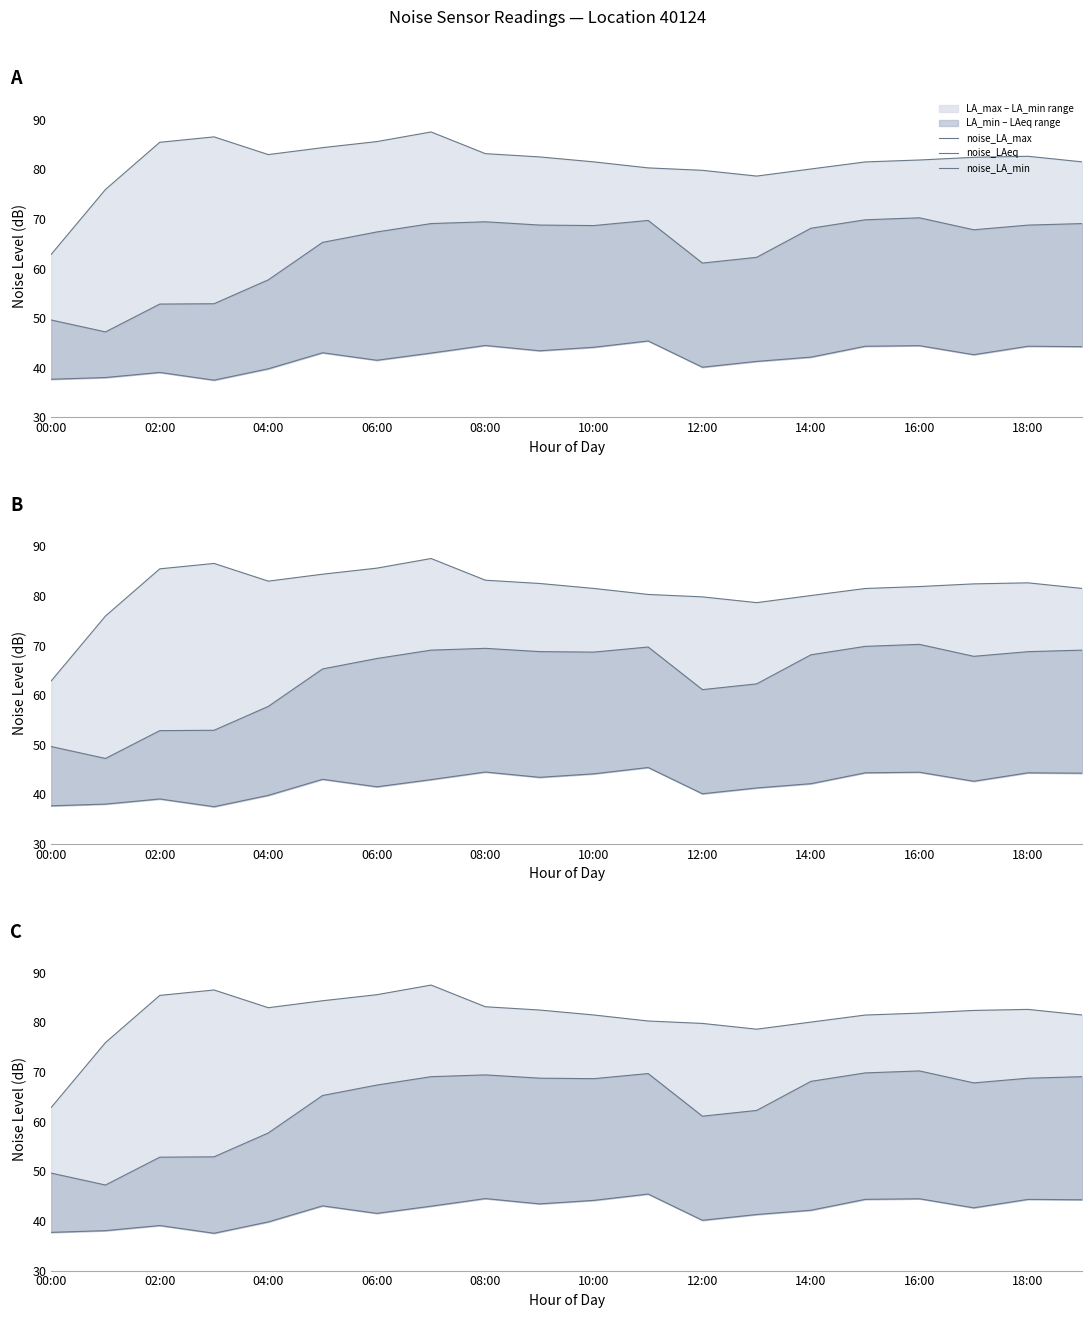

Which series has the largest range (max minus min)?

noise_LA_max